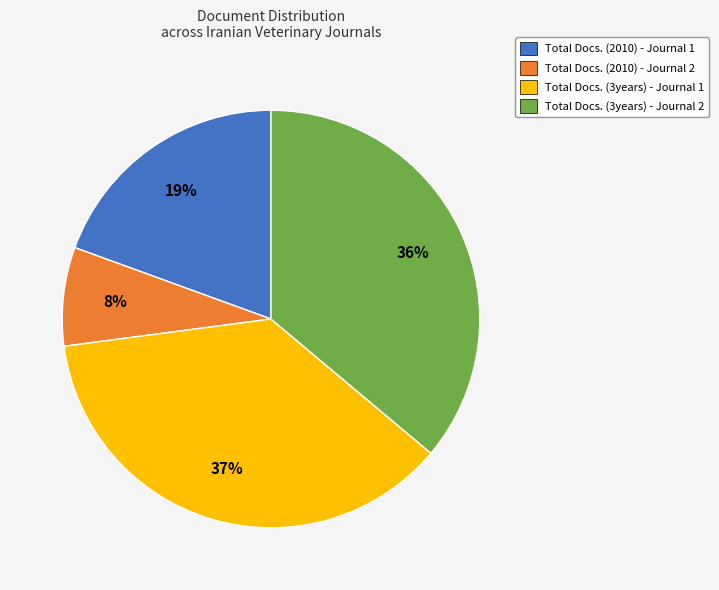

To the nearest percent, what portion does Total Docs. (2010) - Journal 2 represent?

8%